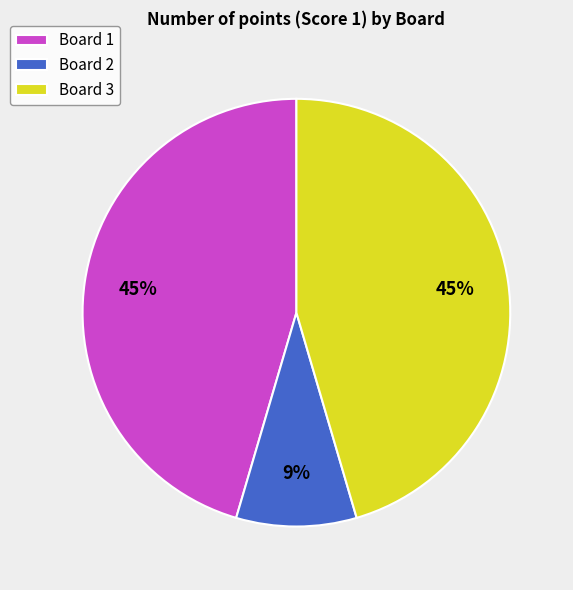

Does Board 2 account for over 50% of the chart?

No